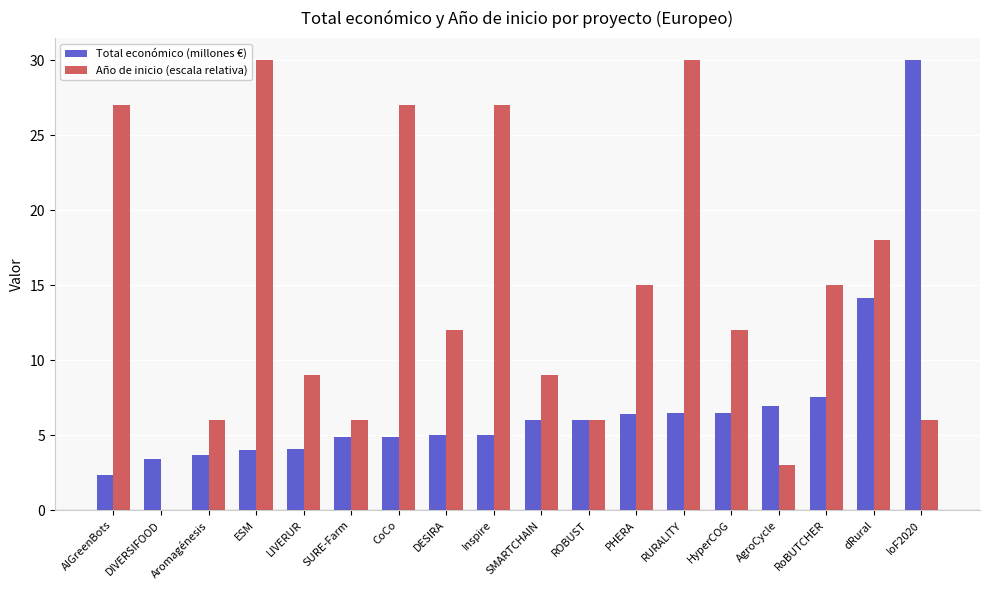

What is the sum of the Total económico (millones €) values at DESIRA and dRural?

19.2